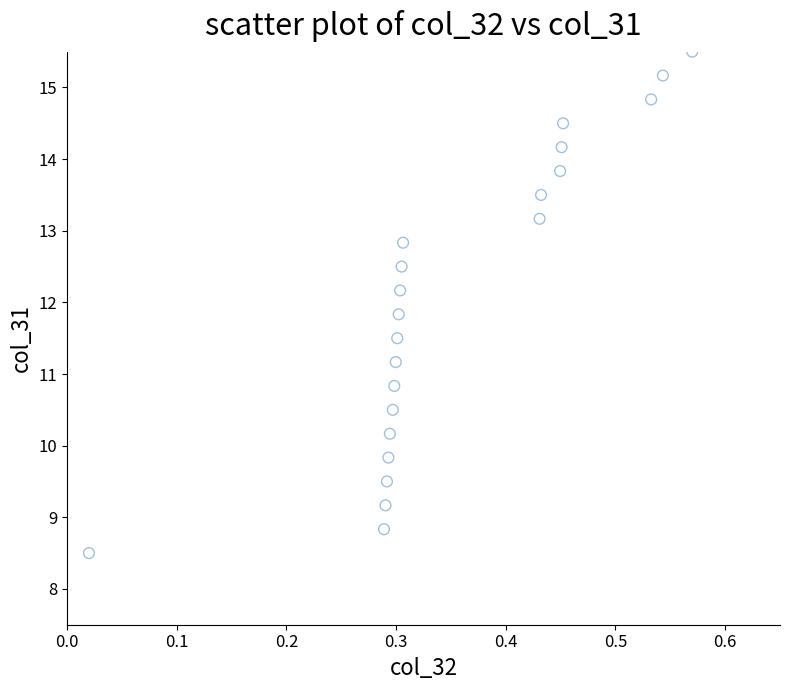

What is the range of Y values (max minus min)?

7.0